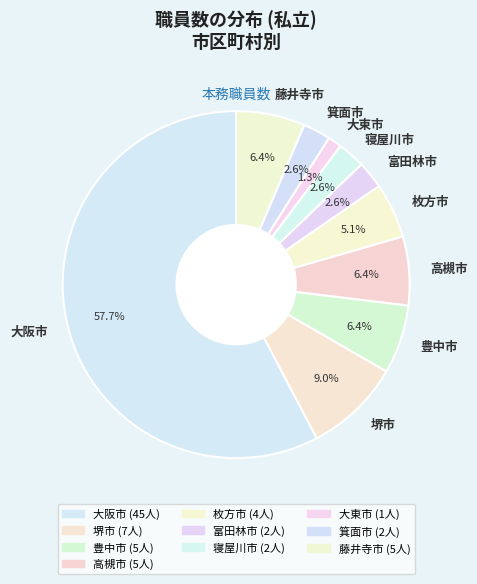

Which category has the biggest portion of the pie?

大阪市